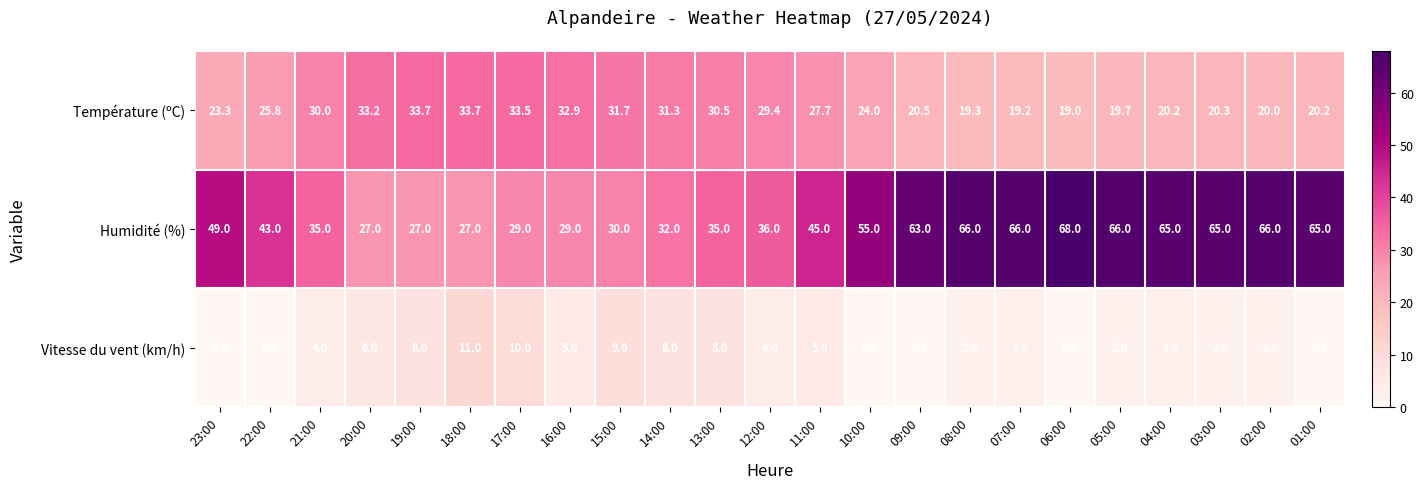

Which series has the widest spread of values?

Humidité (%)